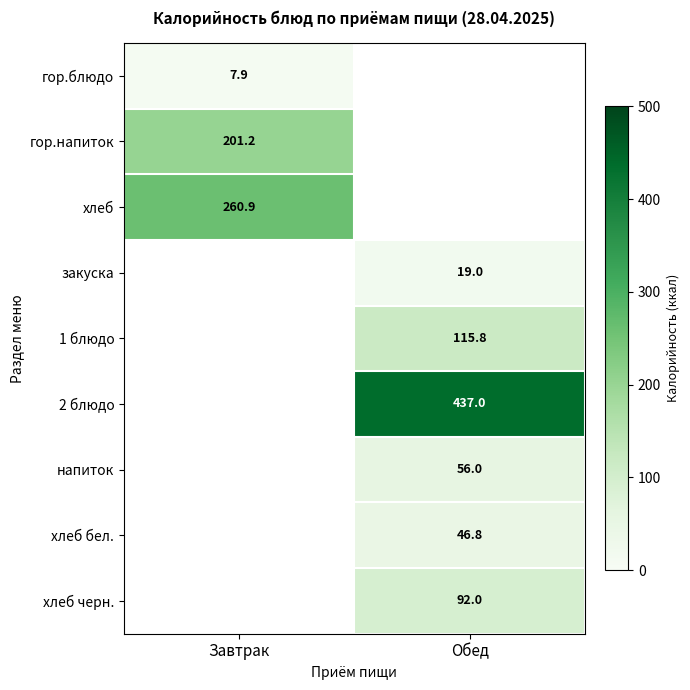

At how many categories does at least one series exceed 97?

2